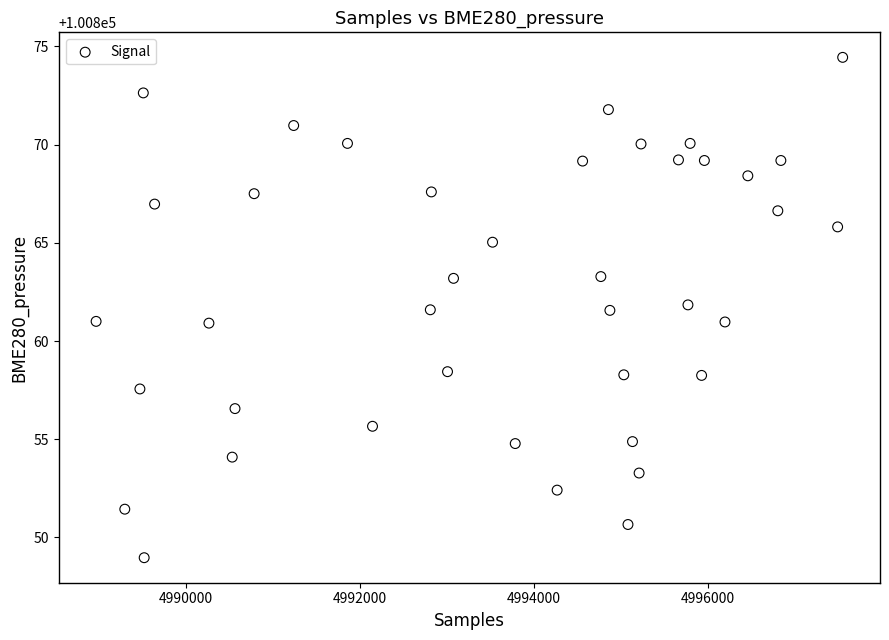

What is the range of Y values (max minus min)?

25.5